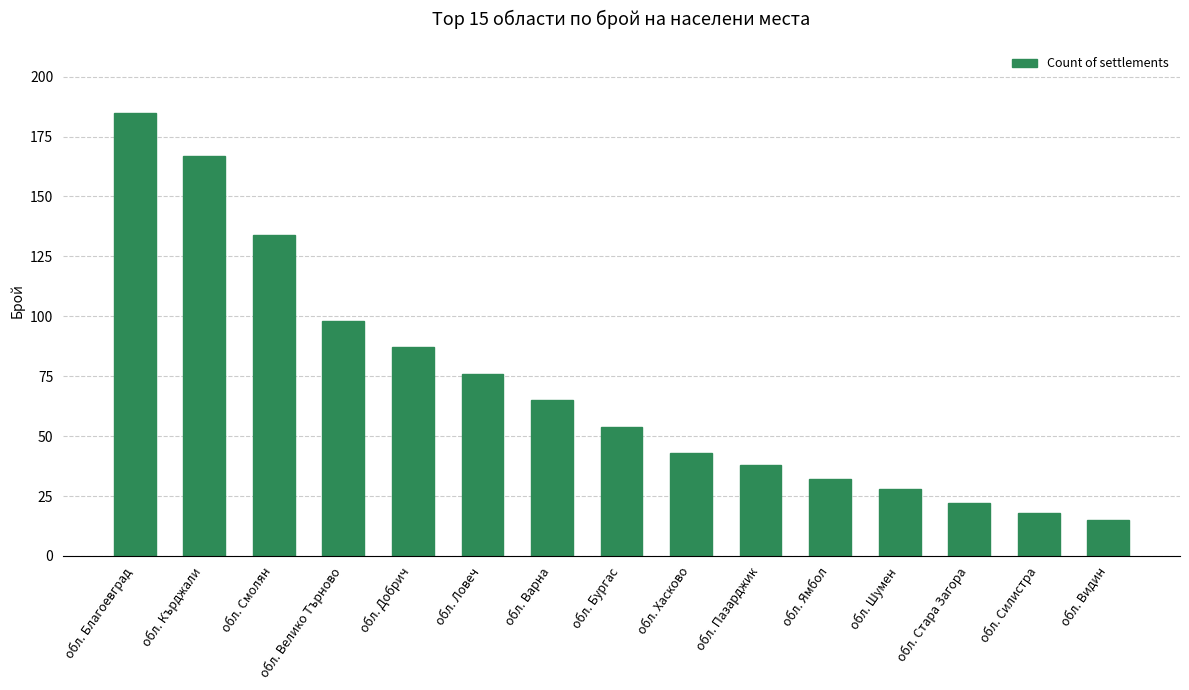

What is the difference between the second highest and second lowest values?

149